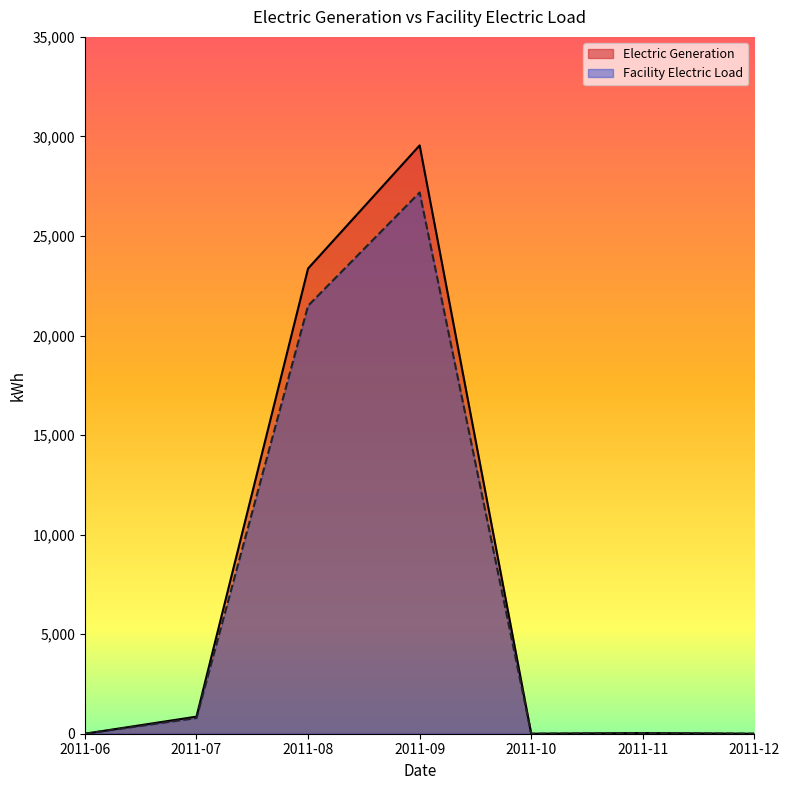

Which series changed the most between 2011-08 and 2011-09?

Electric Generation